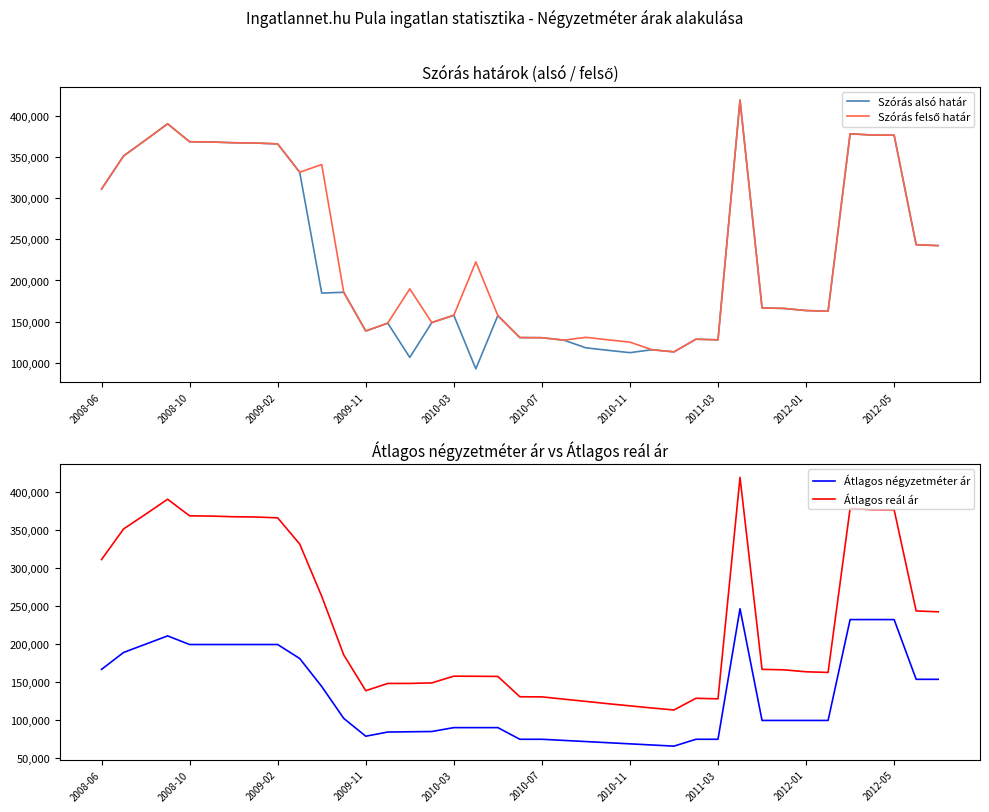

True or false: Átlagos négyzetméter ár and Átlagos reál ár cross at least once.

False